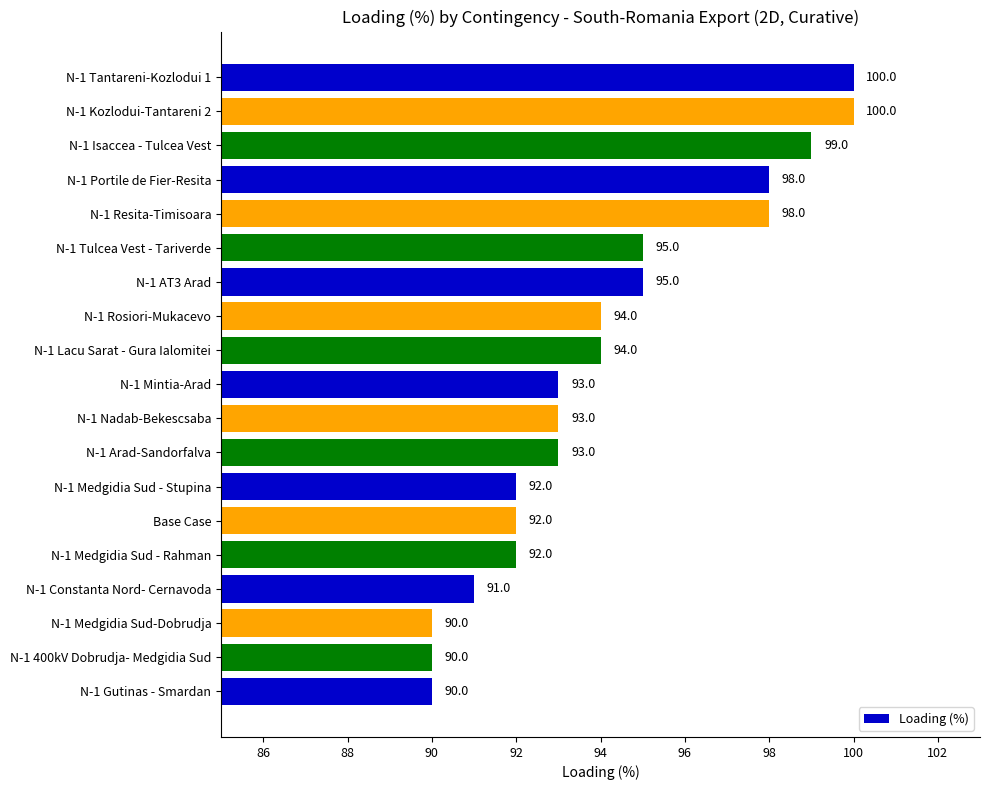

True or false: the data shows 95 at N-1 Tulcea Vest - Tariverde.

True